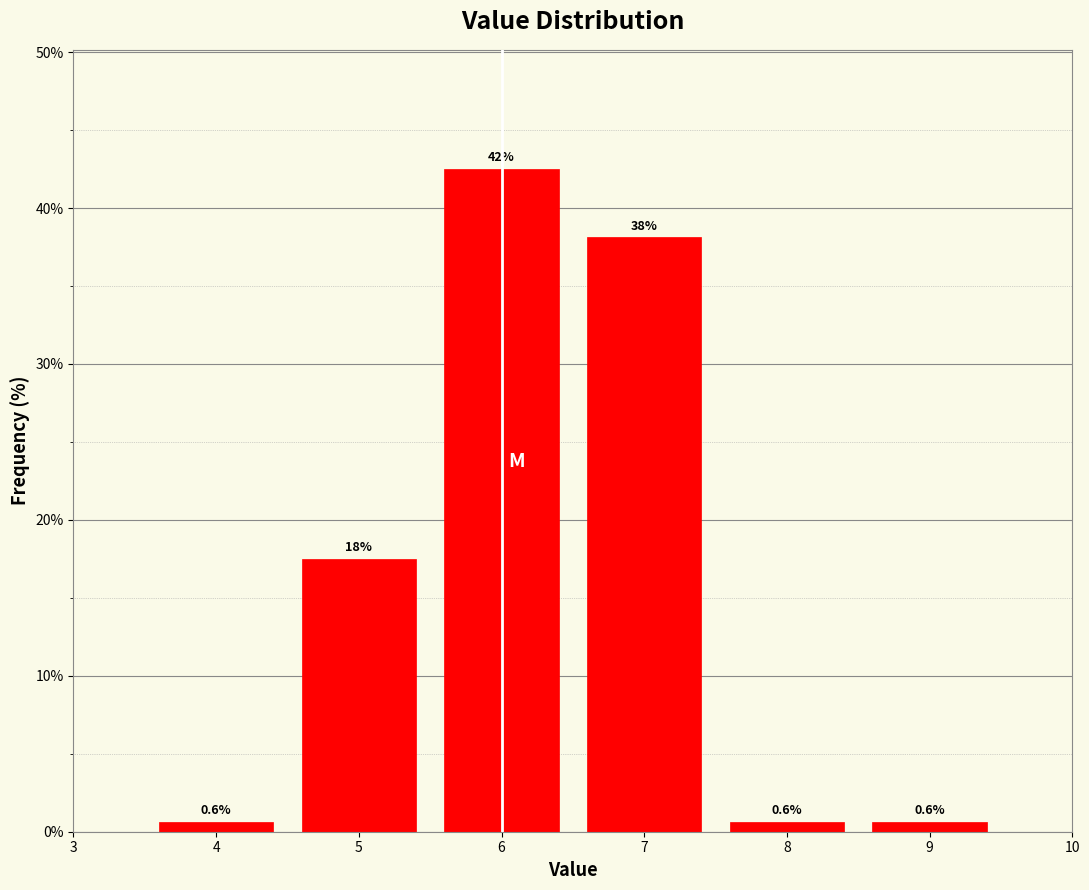

Reading left to right, list all the values displayed in this chart.

4=0.6	5=17.5	6=42.5	7=38.1	8=0.6	9=0.6